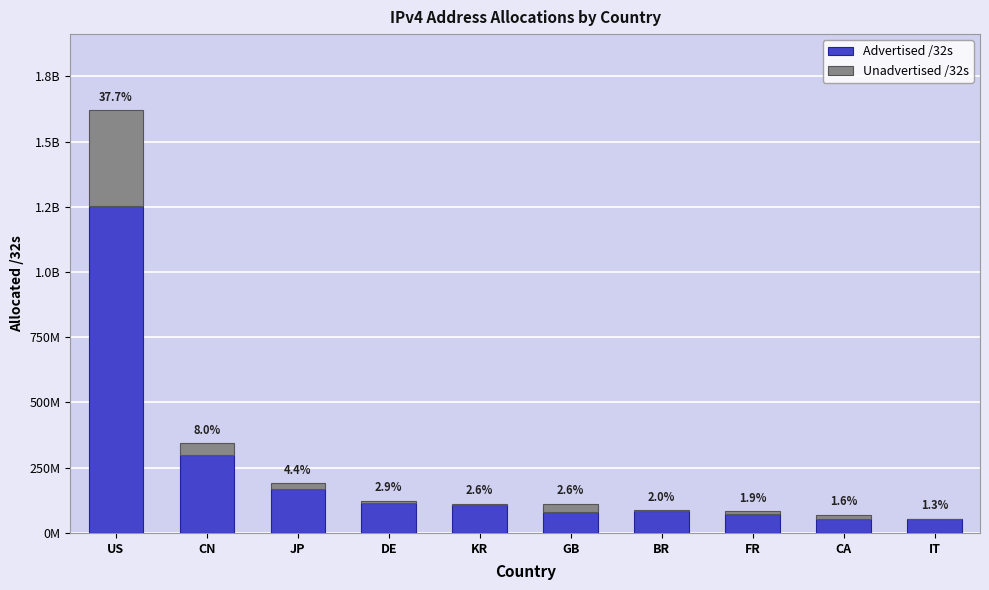

Does the chart contain stacked bars?

Yes